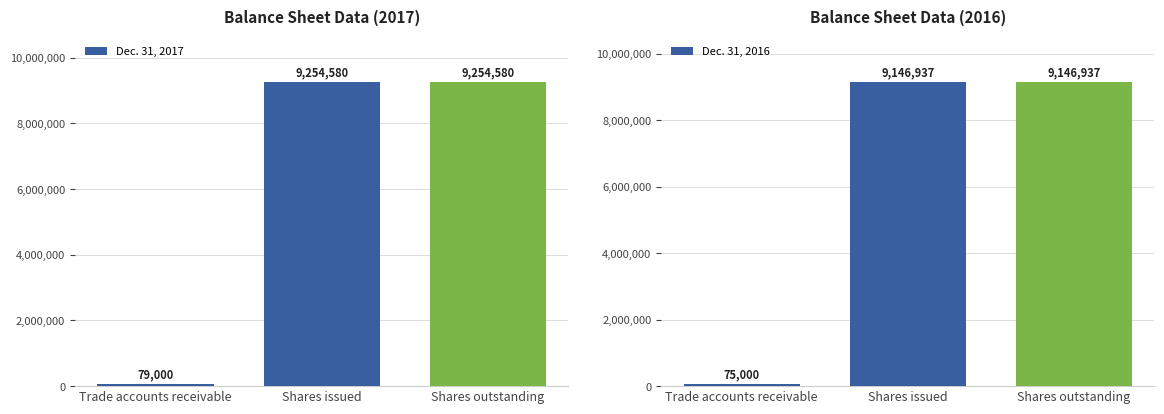

What are all the series names shown in the legend?

Dec. 31, 2017, Dec. 31, 2016